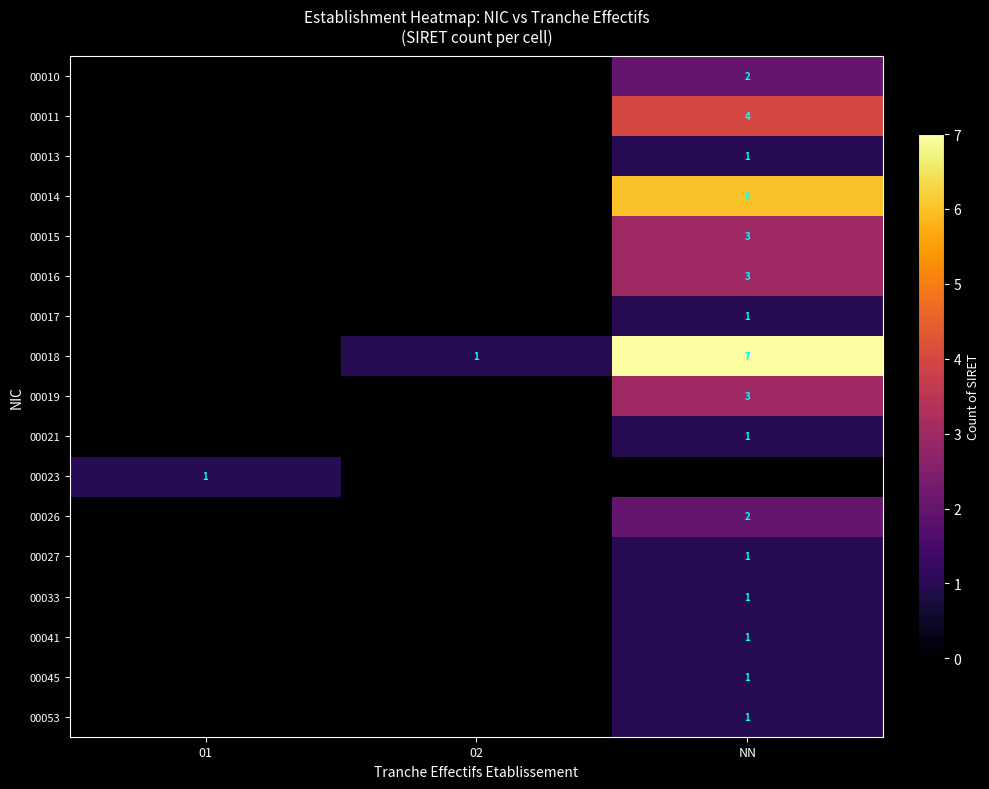

Count the number of categories in the chart.

3